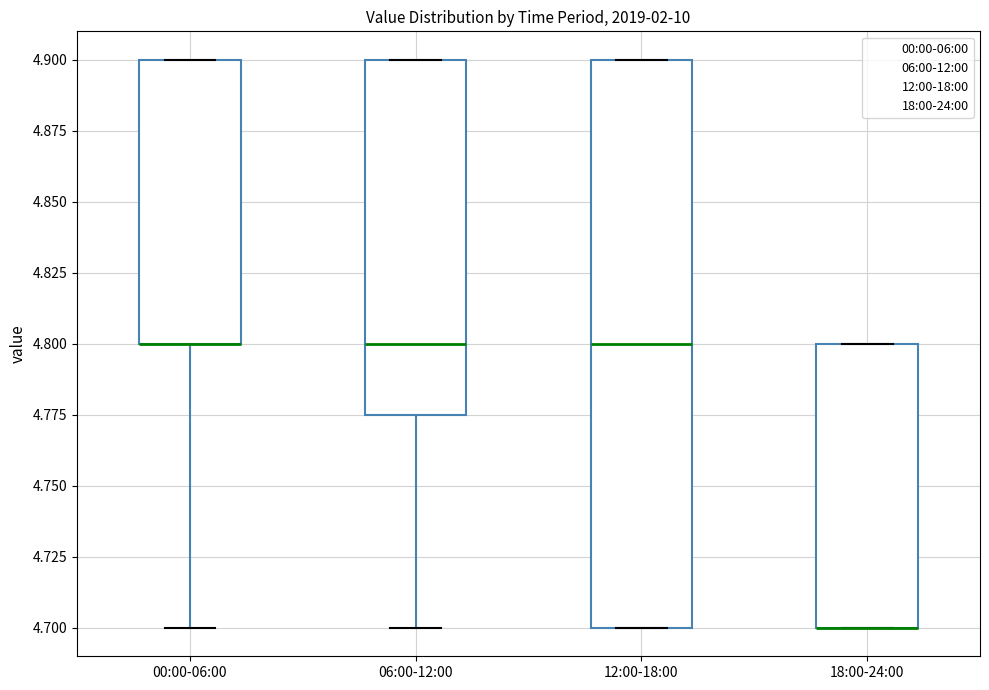

Where does the lower whisker of the box for 06:00-12:00 end on the y-axis? The values are not printed on the chart, so give them approximately, as read against the axis.

4.700